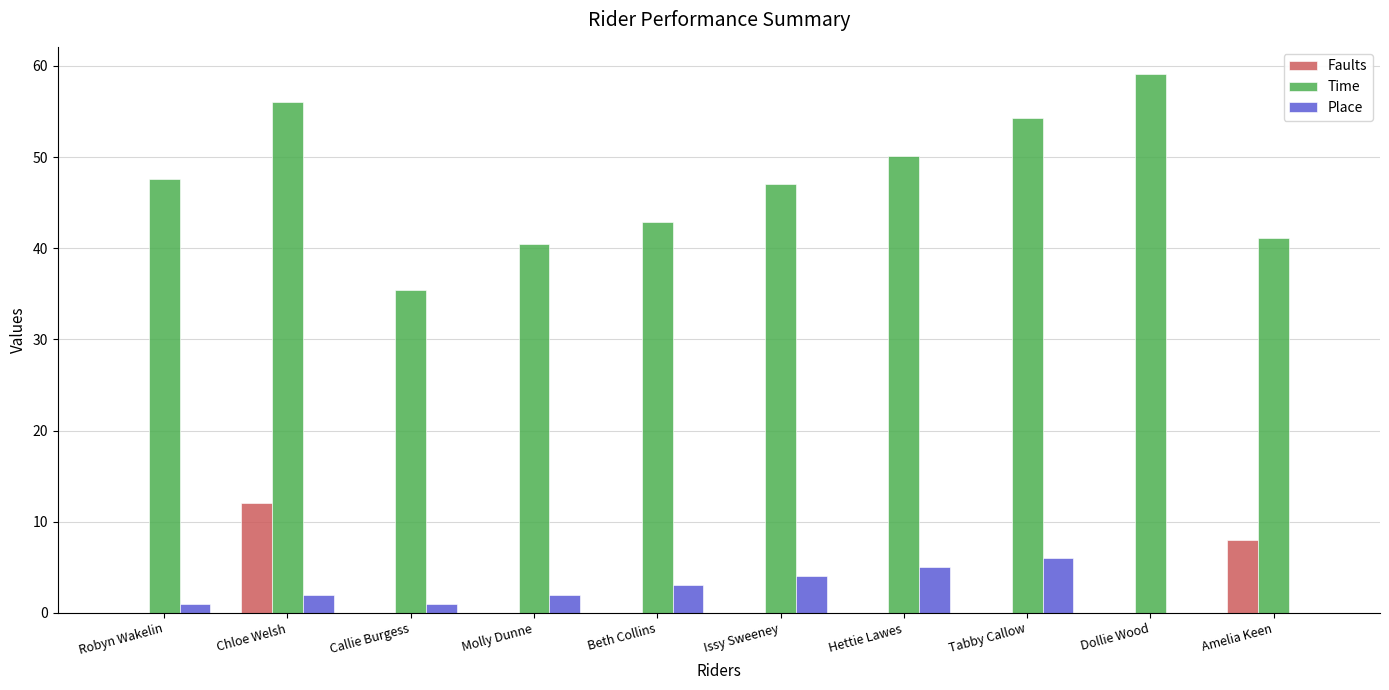

Where does the Time series first go above 47?

Robyn Wakelin